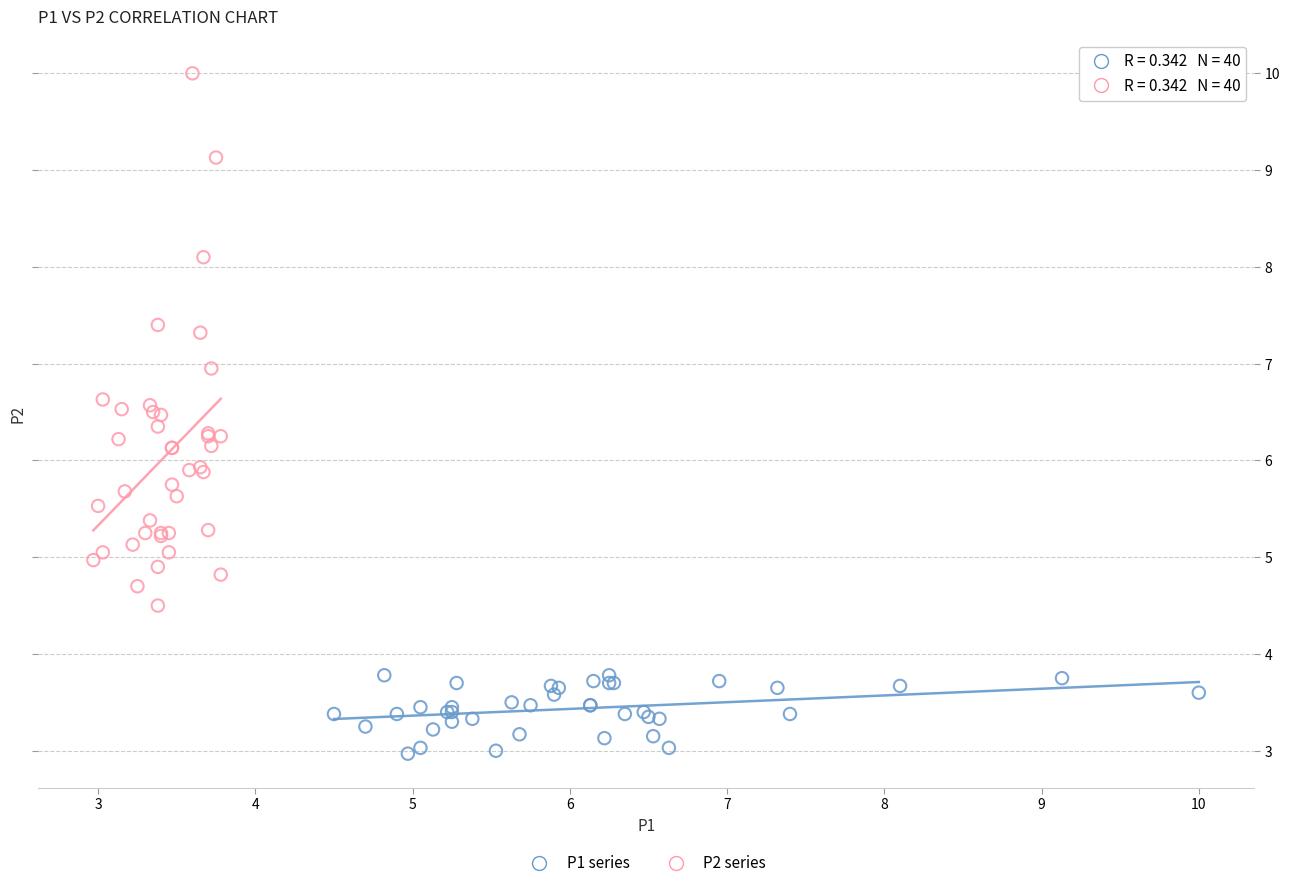

Which series has the largest Y range (max minus min)?

P2 series